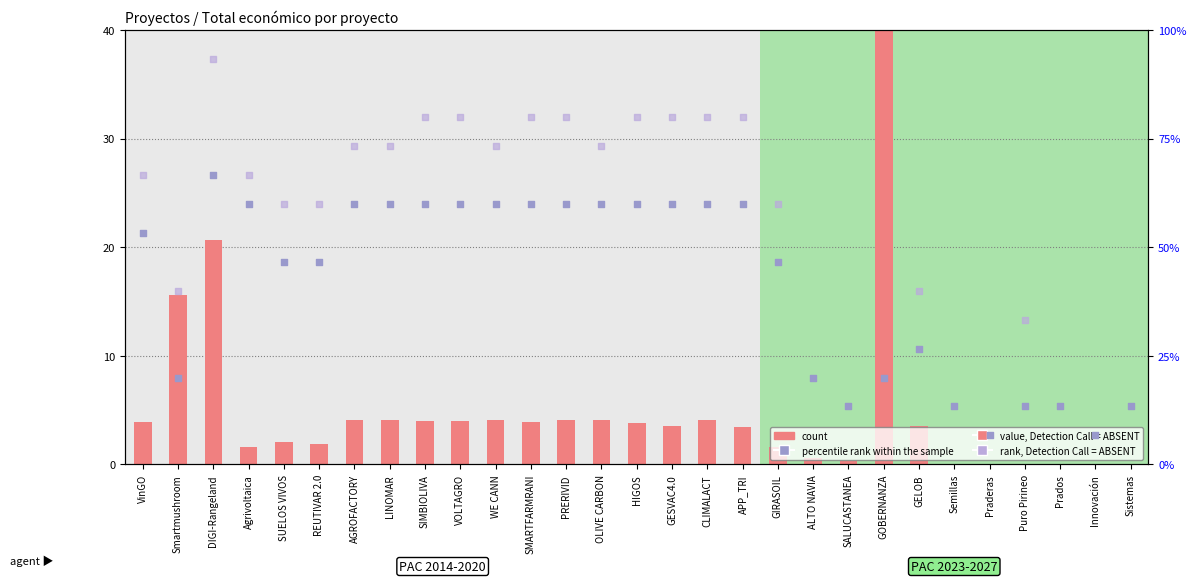

Which series has the largest total across all categories?

percentile rank within the sample